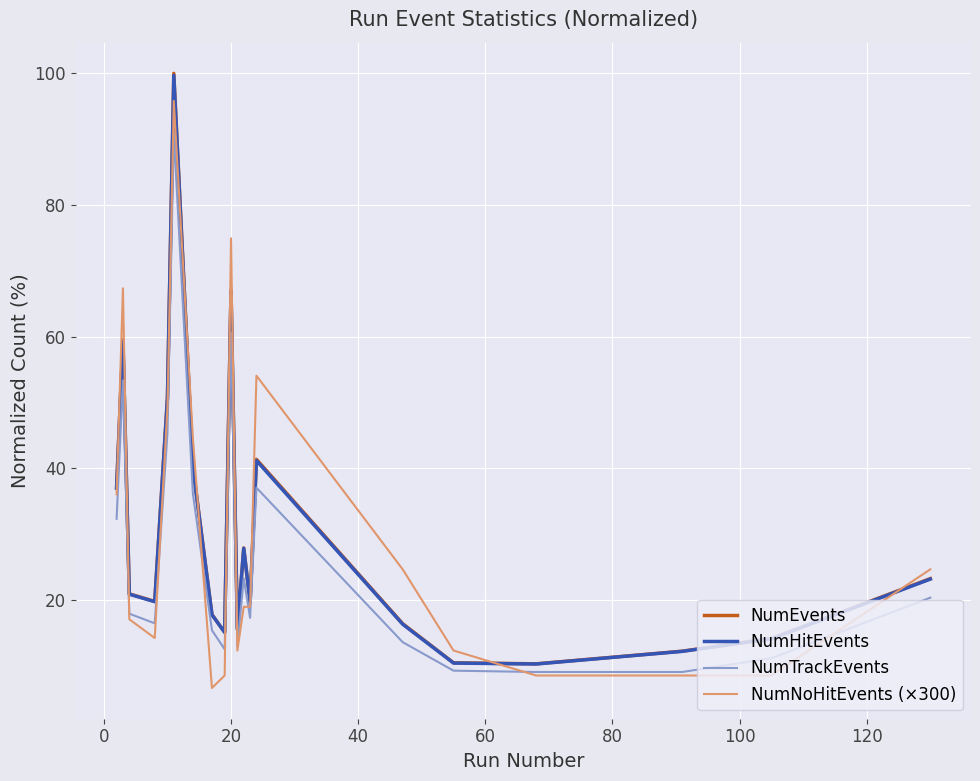

Which series has the largest range (max minus min)?

NumEvents